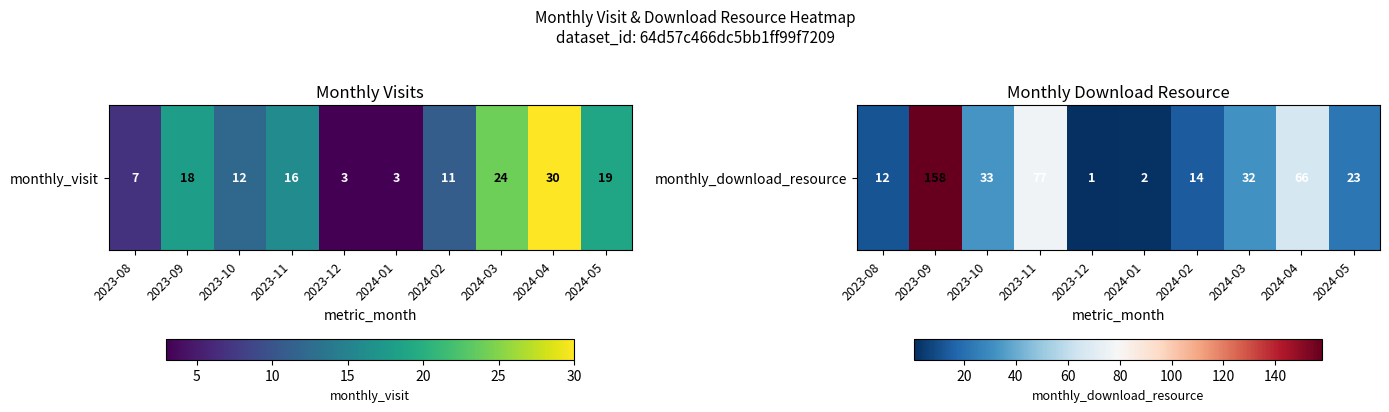

The value at 2024-03 is 8. True or false?

False